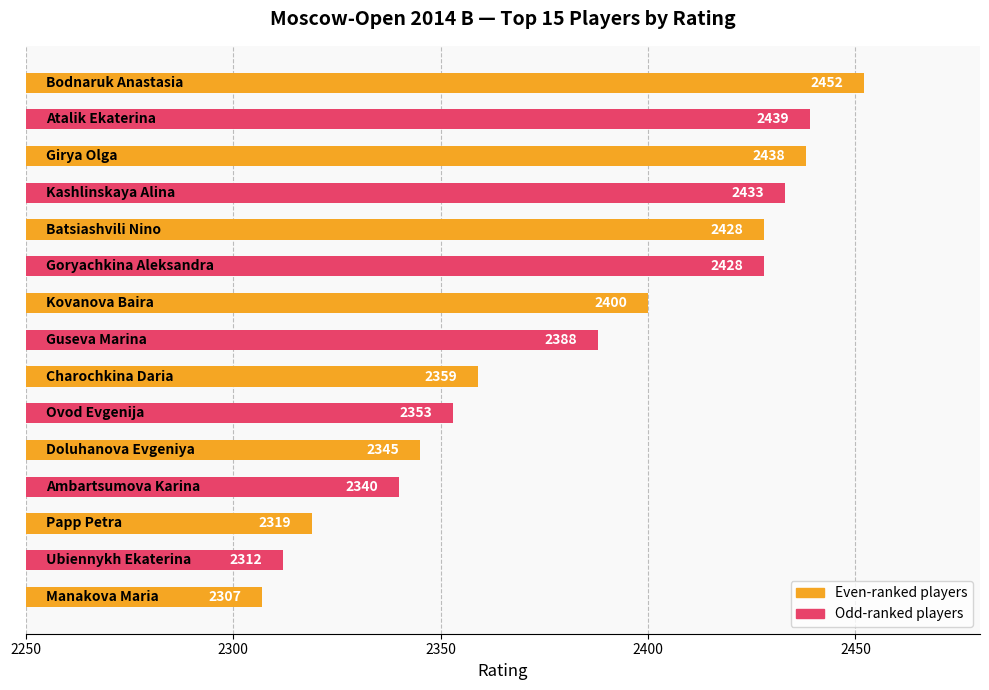

What is the value of the 15th bar from the top?

2307